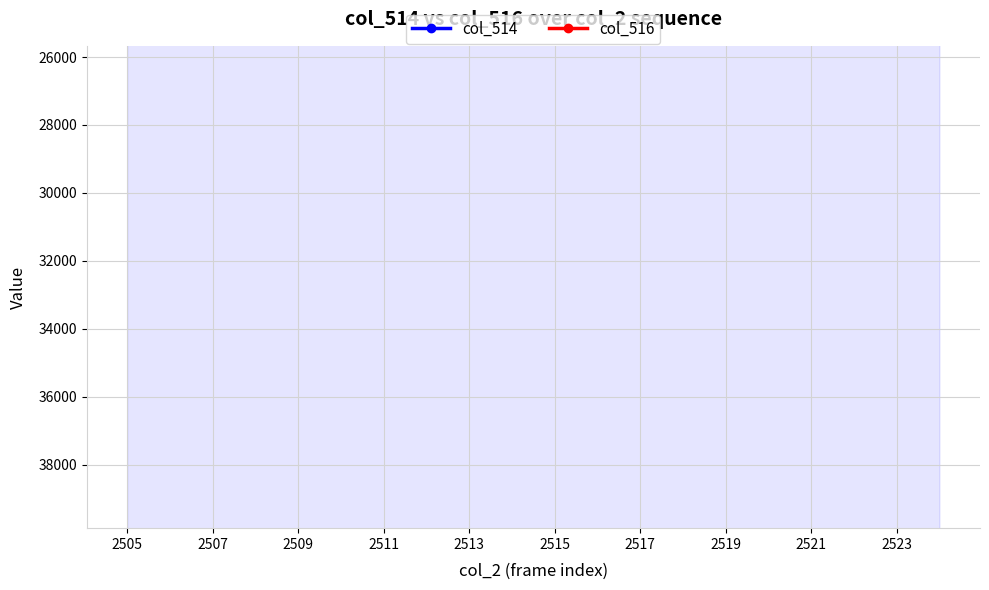

True or false: col_514 and col_516 cross at least once.

False